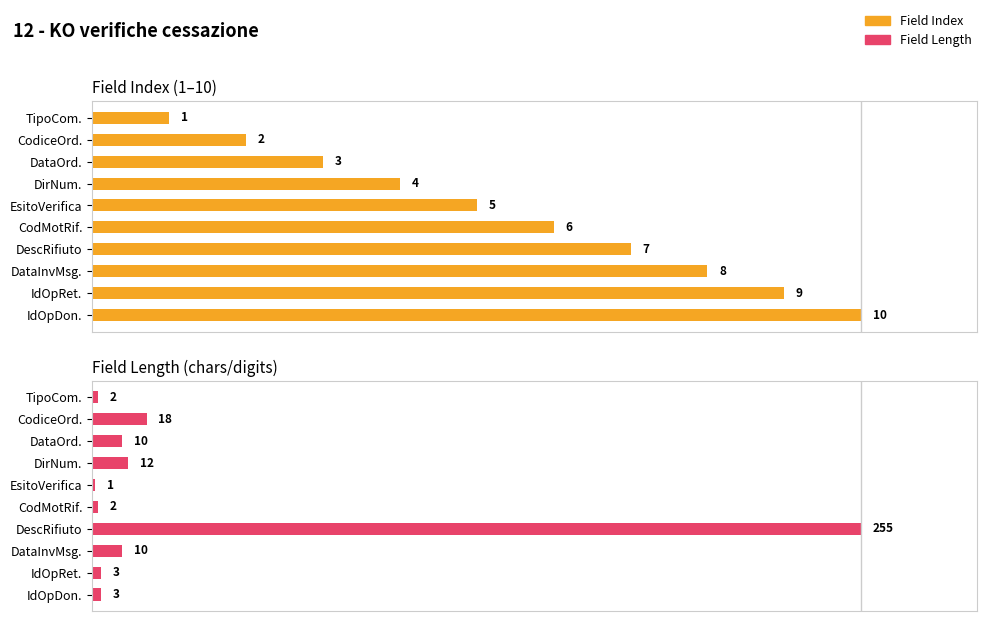

True or false: Field Index has a value of 77.7 at EsitoVerifica.

False